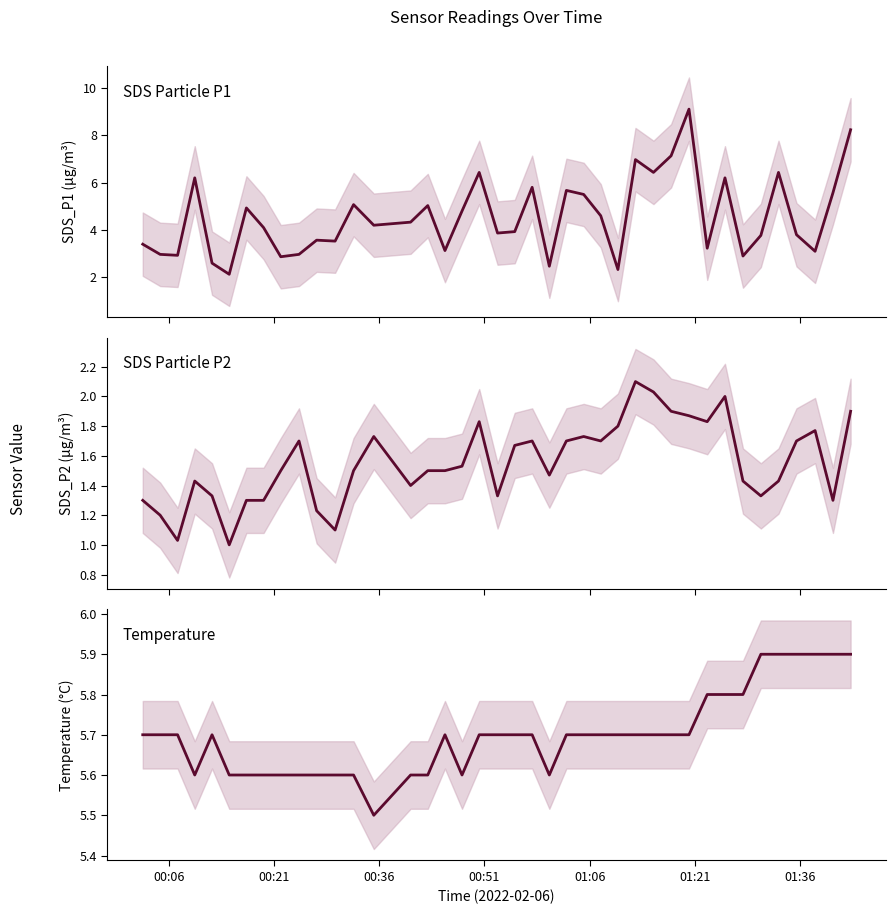

Rank the series by their maximum value, from lowest to highest.

SDS_P2, Temp, SDS_P1